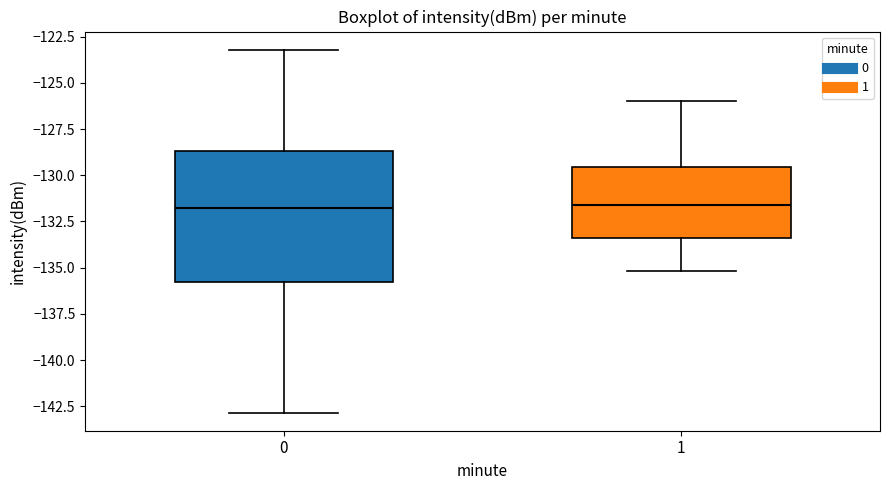

Where is the upper edge of the box at x = 0 on the y-axis? The values are not printed on the chart, so give them approximately, as read against the axis.

-128.5